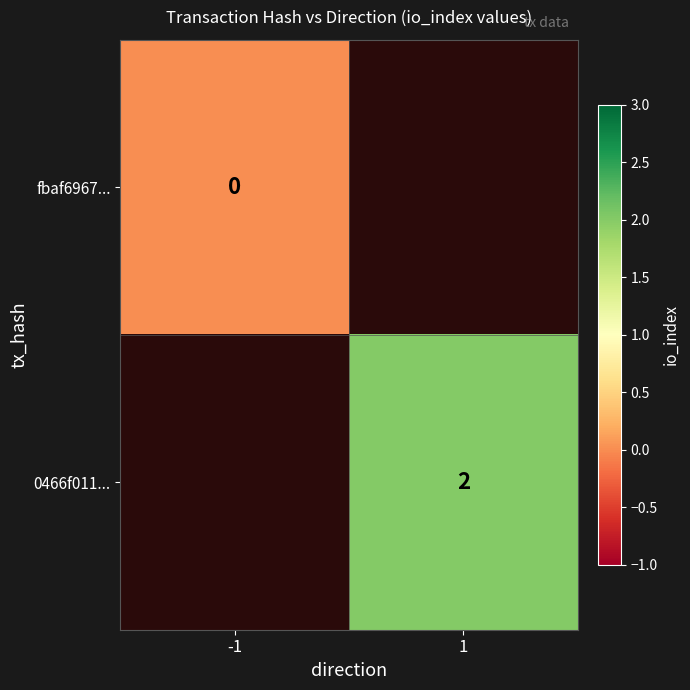

True or false: 0466f011... has a value of 2 at 1.

True